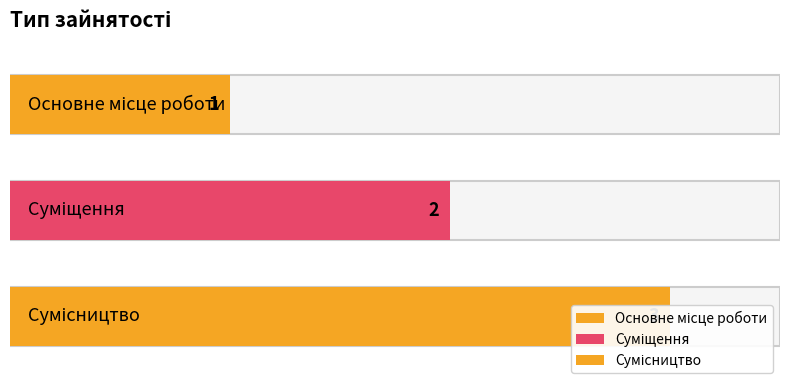

Is it true that the value at Суміщення is 3?

False